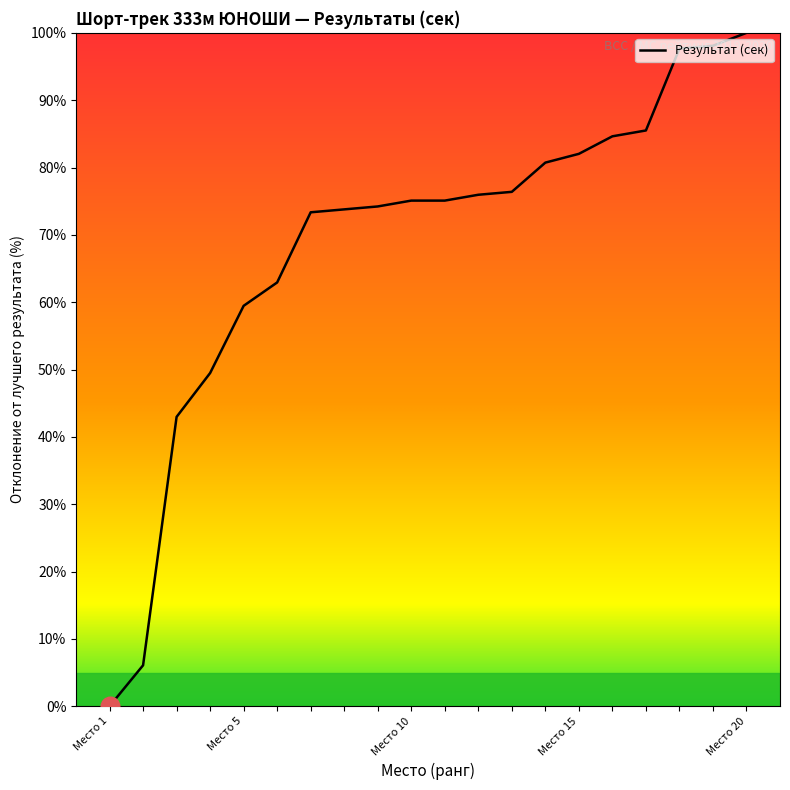

What is the greatest value displayed?

100.0